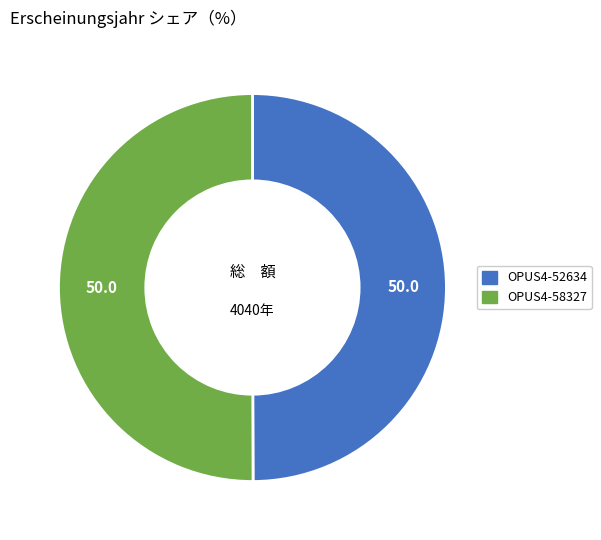

What is the ratio of the value at OPUS4-52634 to the value at OPUS4-58327?

1.0